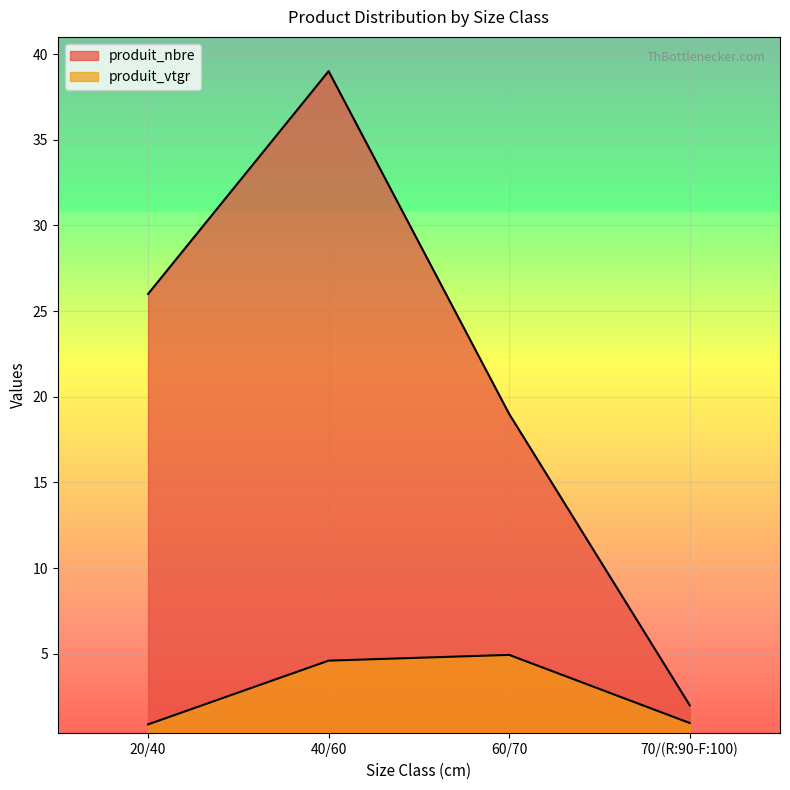

Reading left to right, list all the values displayed in this chart.

produit_nbre: 26.0	39.0	19.0	2.0
produit_vtgr: 0.9	4.6	4.9	1.0